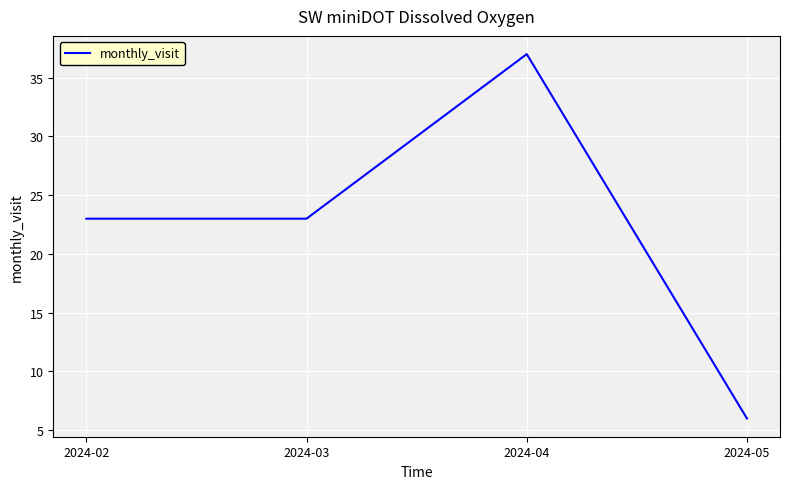

Approximately how many times larger is the value at 2024-05 compared to 2024-03?

0.3